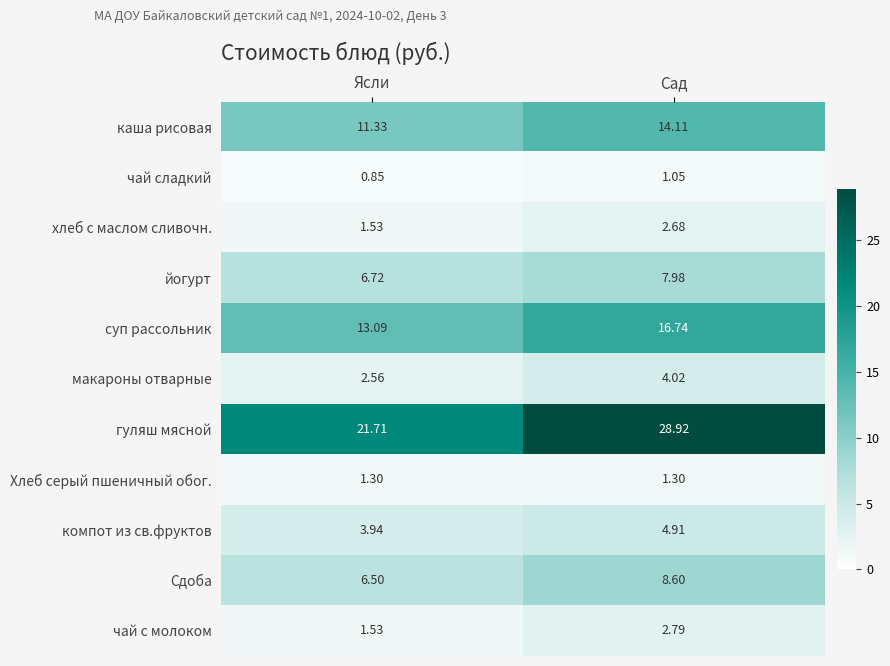

Where does the хлеб с маслом сливочн. series first go above 2?

Сад